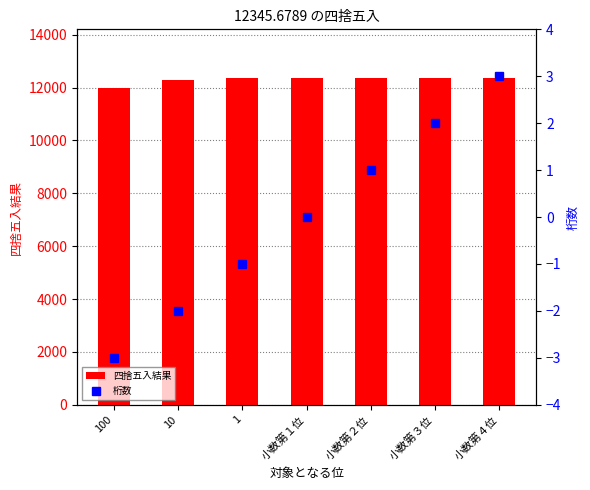

At which category is the sum across all series the highest?

1